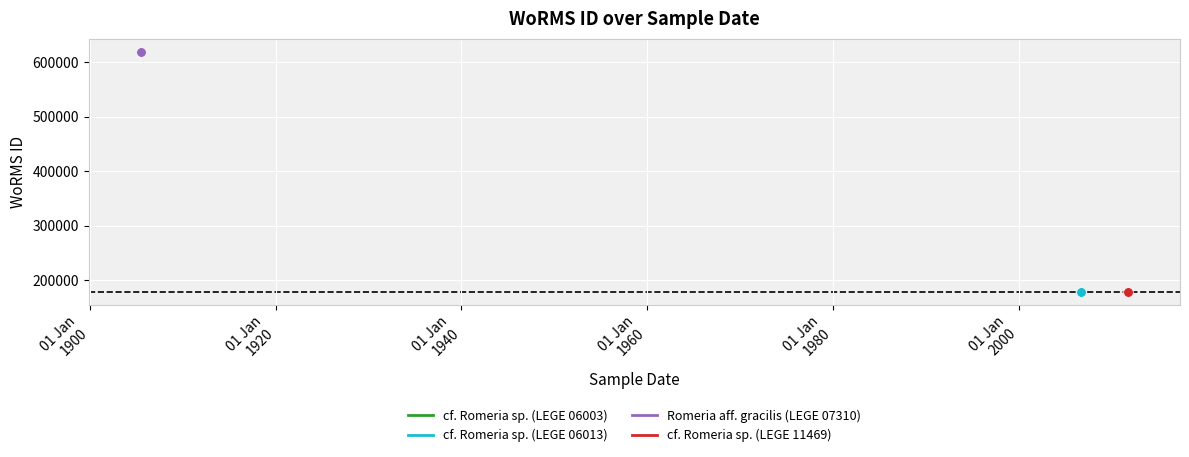

How many categories are shown in the chart?

3